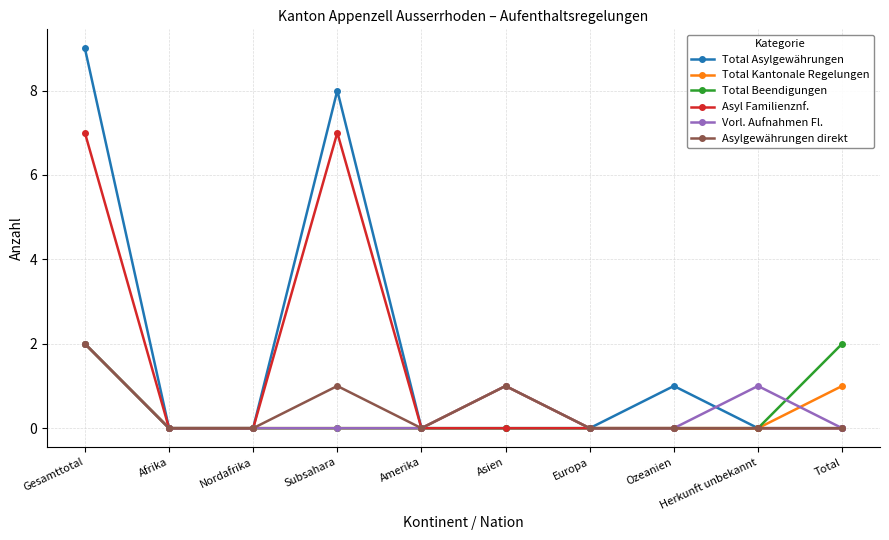

At which category is the sum across all series the highest?

Gesamttotal